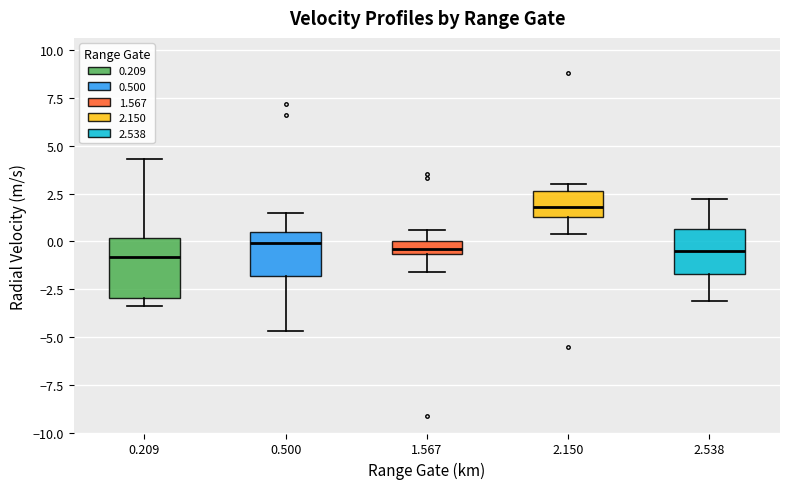

Where is the lower edge of the box at x = 2.538 on the y-axis? The values are not printed on the chart, so give them approximately, as read against the axis.

-1.5